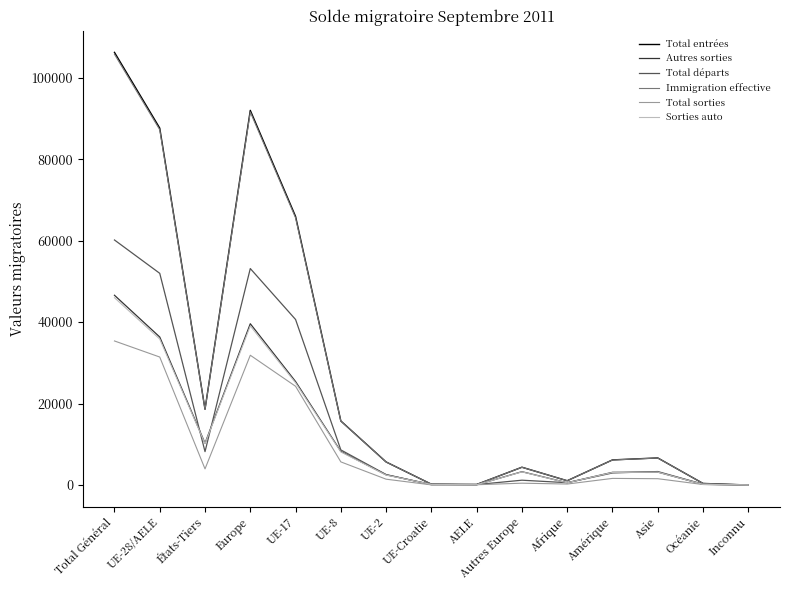

What is the total value across all series at UE-2?

20203